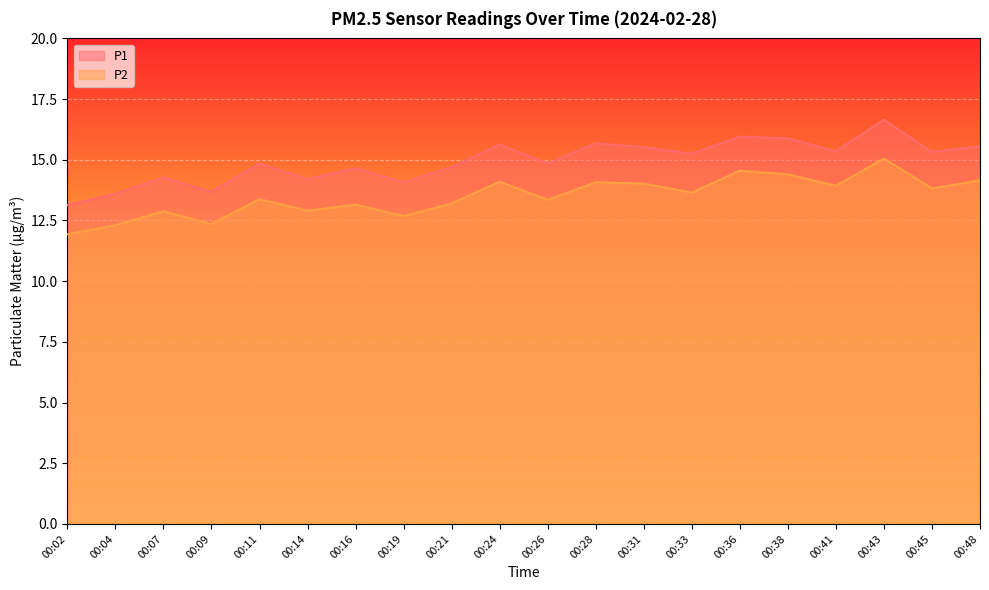

Is the value of P1 at 00:33 greater than the value of P2 at 00:19?

Yes